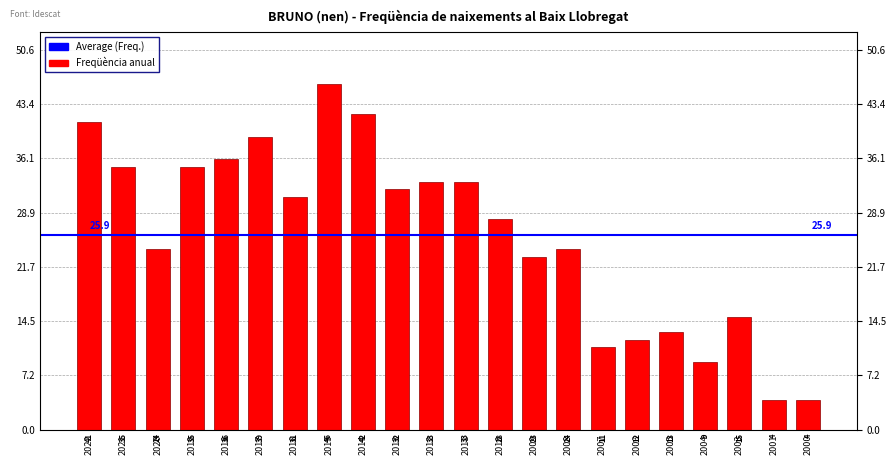

What is the maximum value shown in the chart?

46